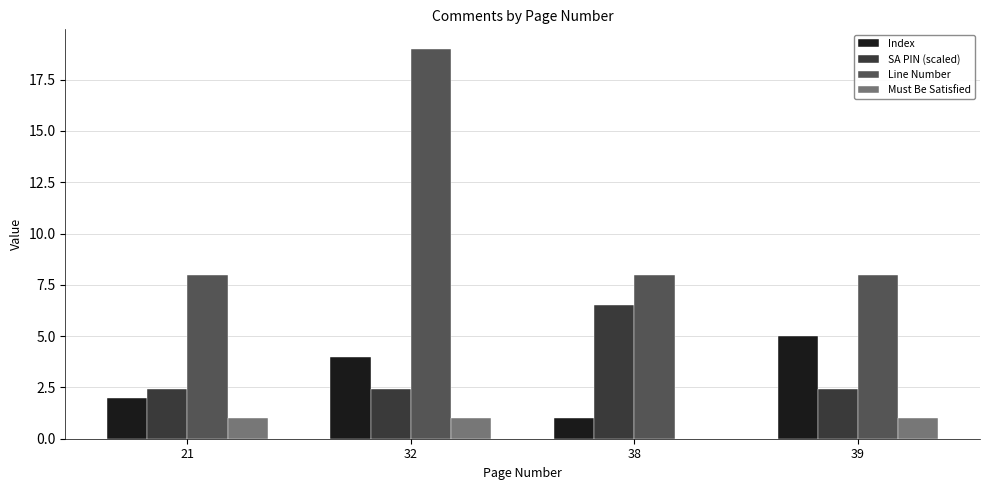

Is it true that SA PIN (scaled) equals 8.7 at 38?

False